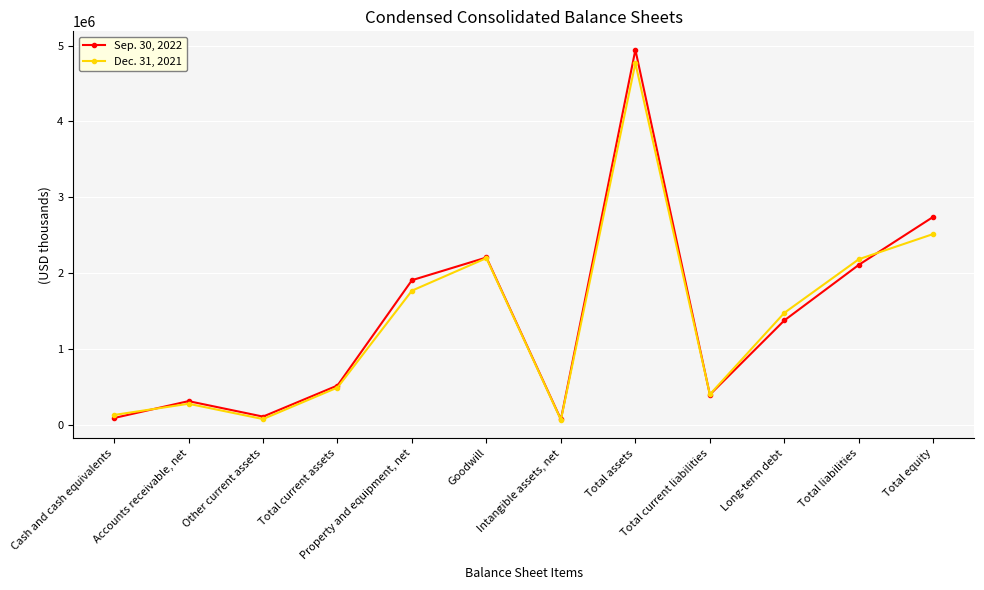

What is the label of the 12th point from the left?

Total equity